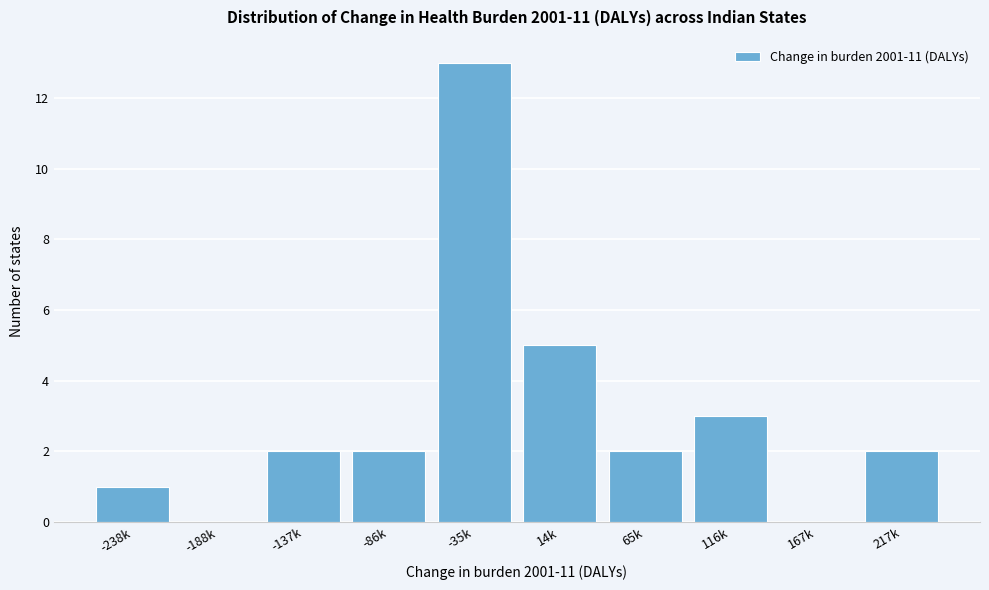

Reading left to right, extract all data points from this chart.

-238k=1	-188k=0	-137k=2	-86k=2	-35k=13	14k=5	65k=2	116k=3	167k=0	217k=2